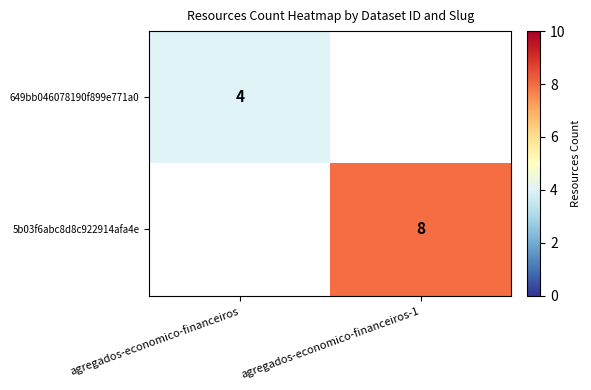

The value of 649bb046078190f899e771a0 at agregados-economico-financeiros is 6. True or false?

False